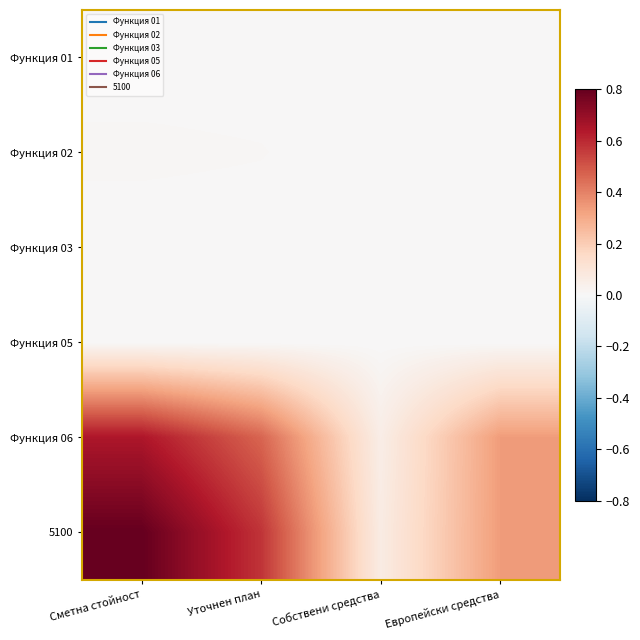

Rank the series at Уточнен план from lowest to highest value.

Функция 05, Функция 03, Функция 01, Функция 02, Функция 06, 5100